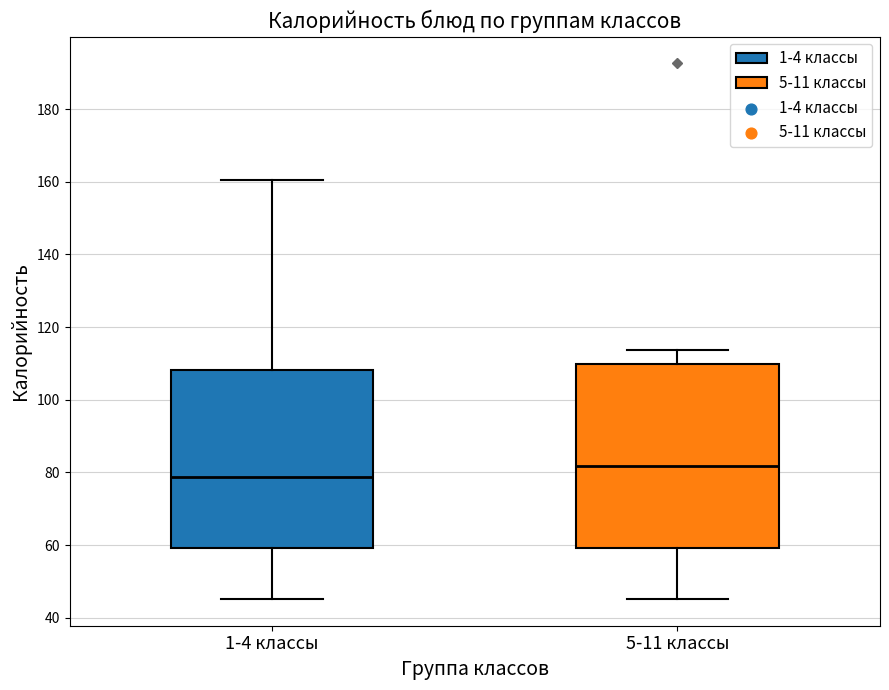

Where does the lower whisker of the box for 5-11 классы end on the y-axis? The values are not printed on the chart, so give them approximately, as read against the axis.

46